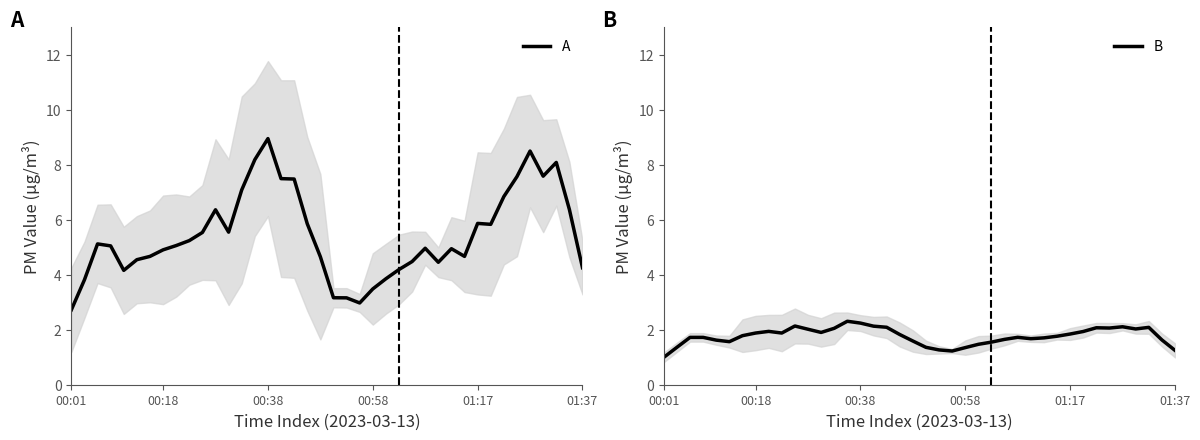

Rank the series by their maximum value, from highest to lowest.

A, B